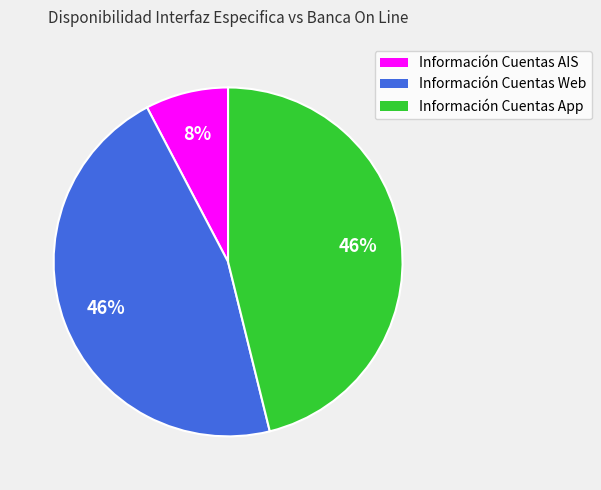

Which category has the smallest portion of the pie?

Información Cuentas AIS